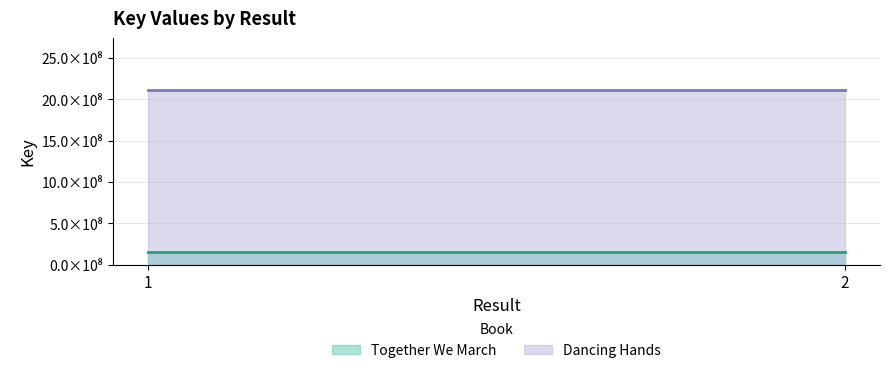

What is the total value across all series at 1?

2260073418